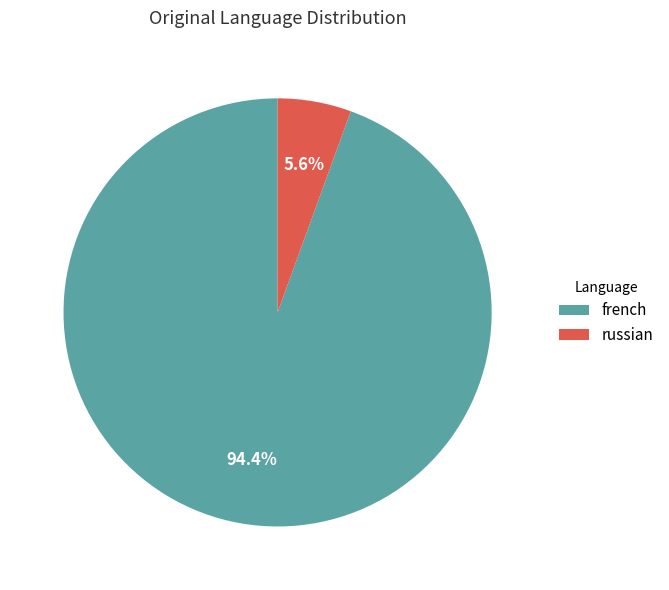

Rank the categories by value from highest to lowest.

french, russian